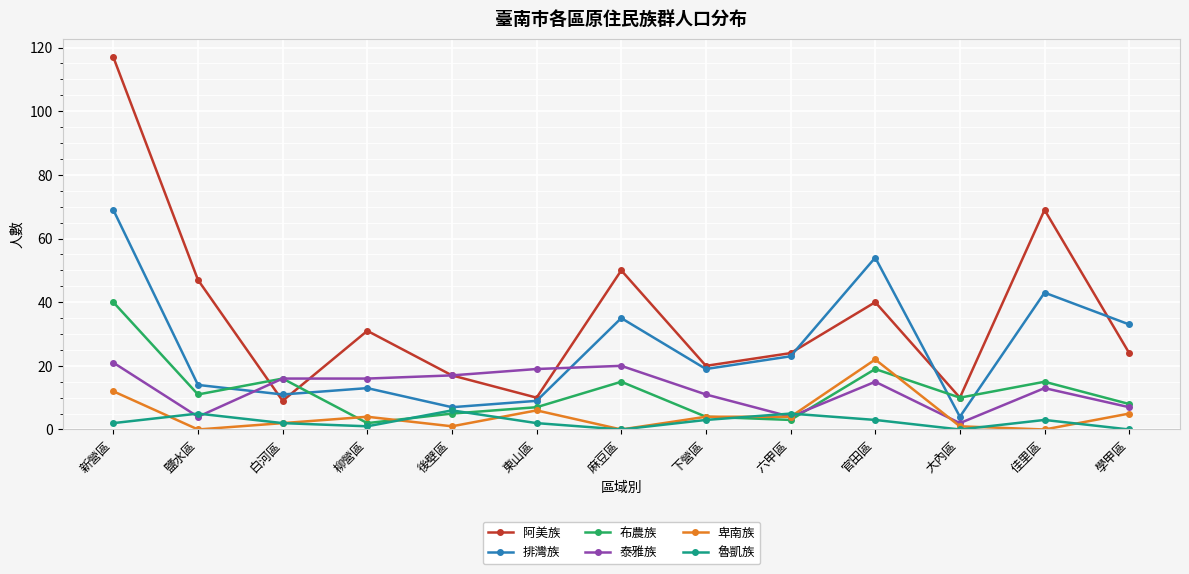

What is the maximum value for 魯凱族?

6